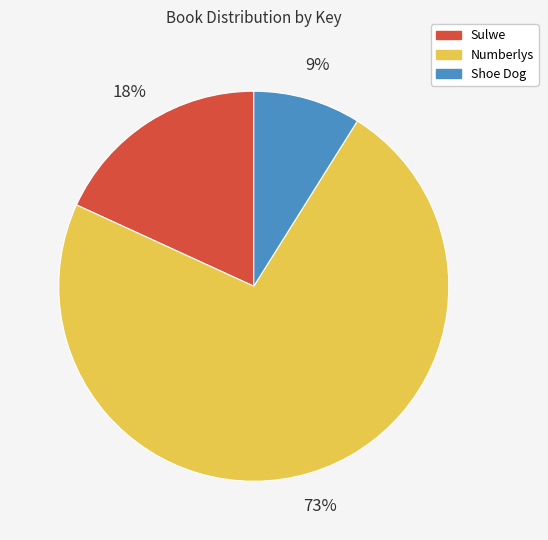

Rank the categories by value from lowest to highest.

Shoe Dog, Sulwe, Numberlys